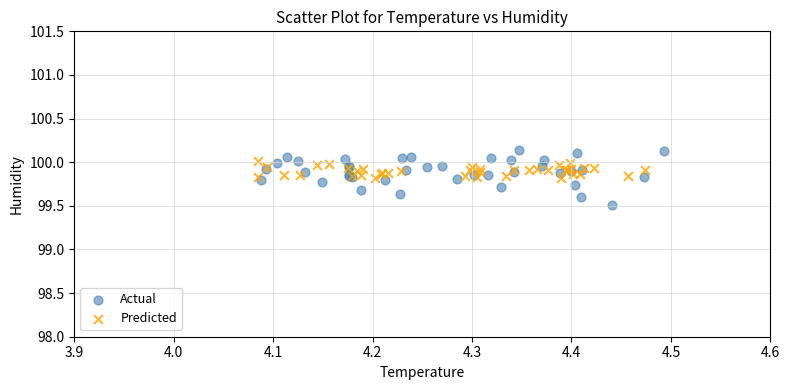

Which series reaches the minimum Y coordinate?

Actual